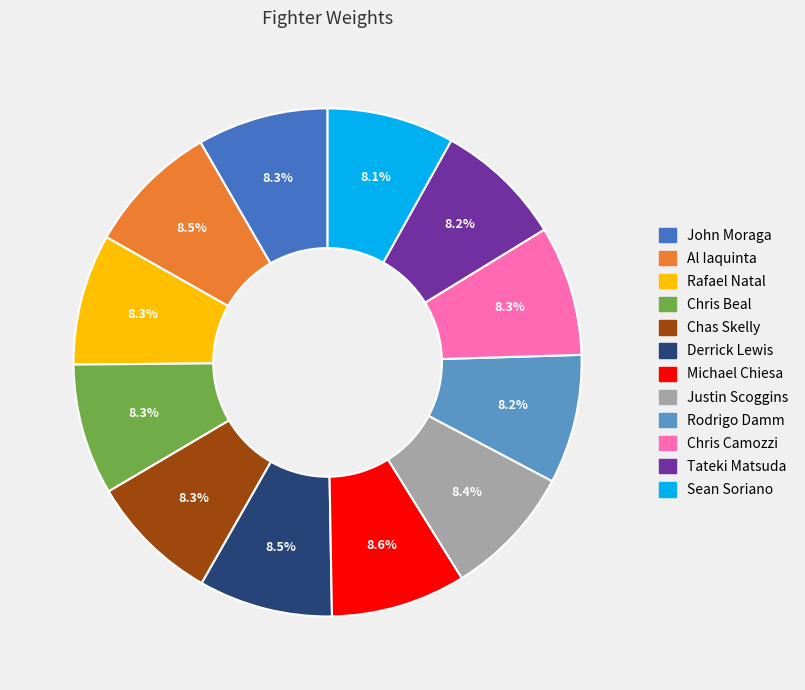

Is Derrick Lewis the majority of the pie?

No